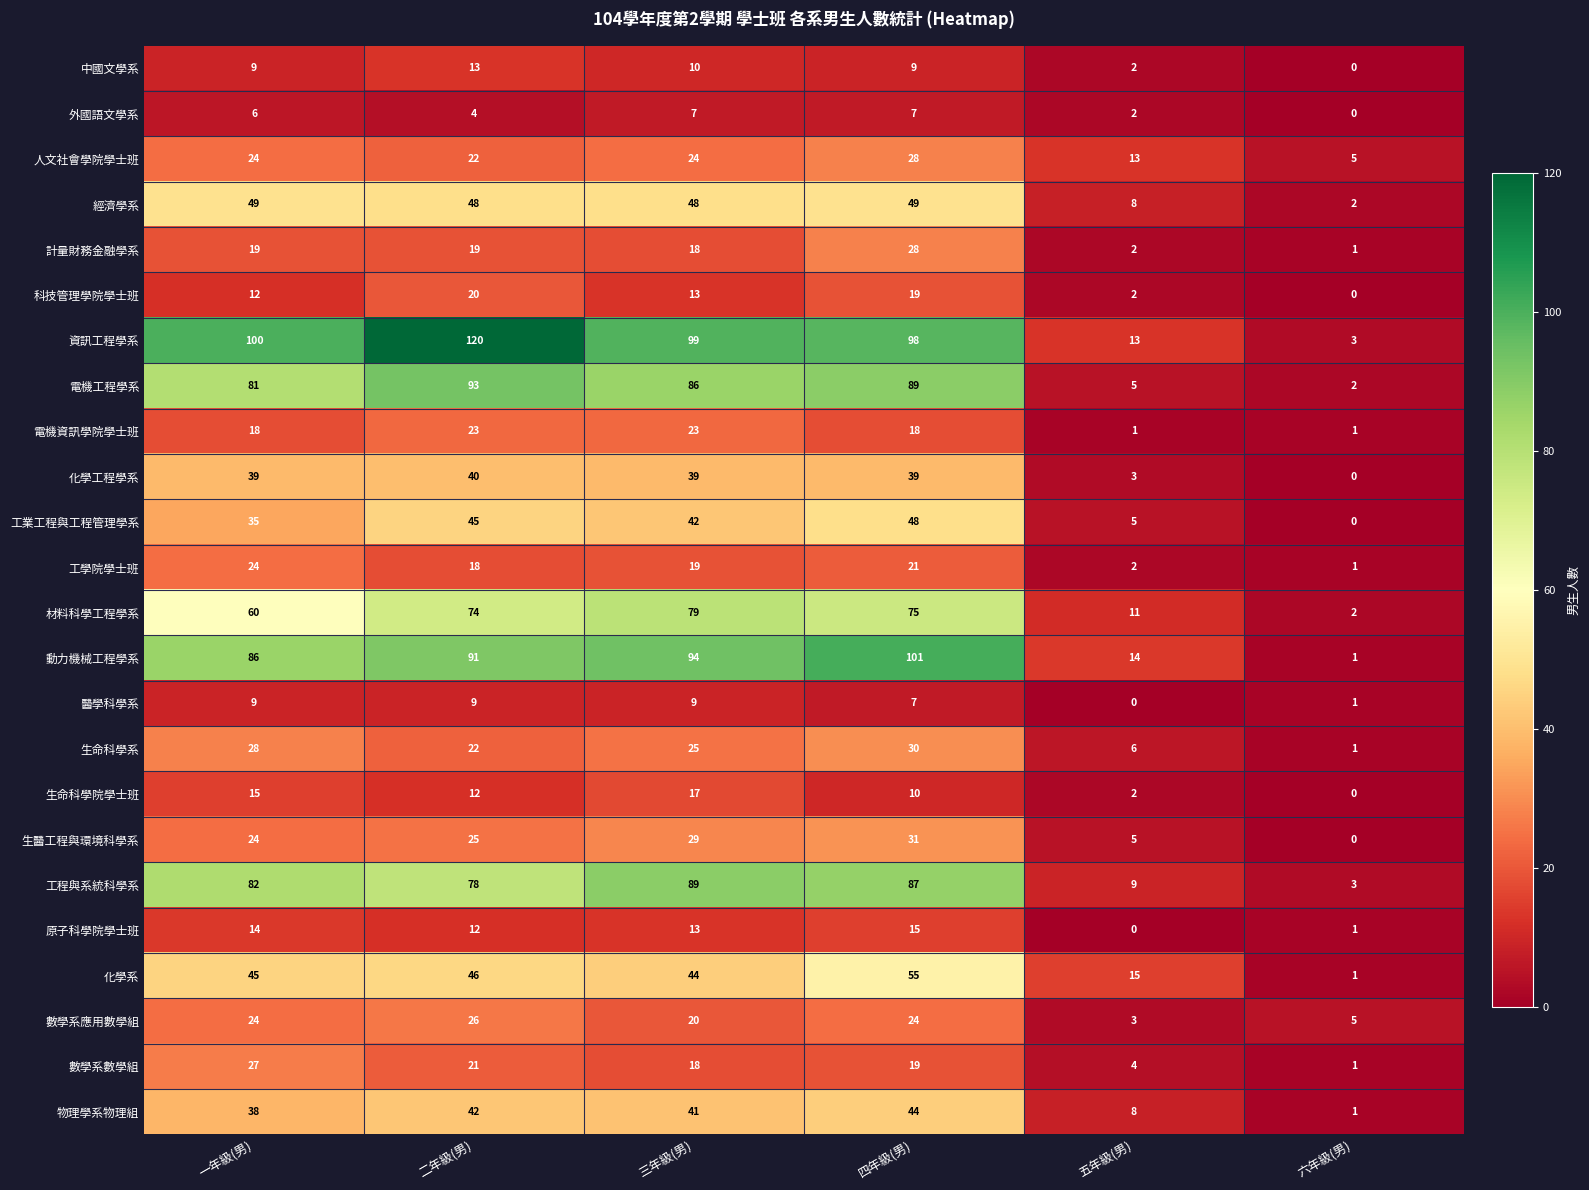

At which category is the sum across all series the highest?

四年級(男)